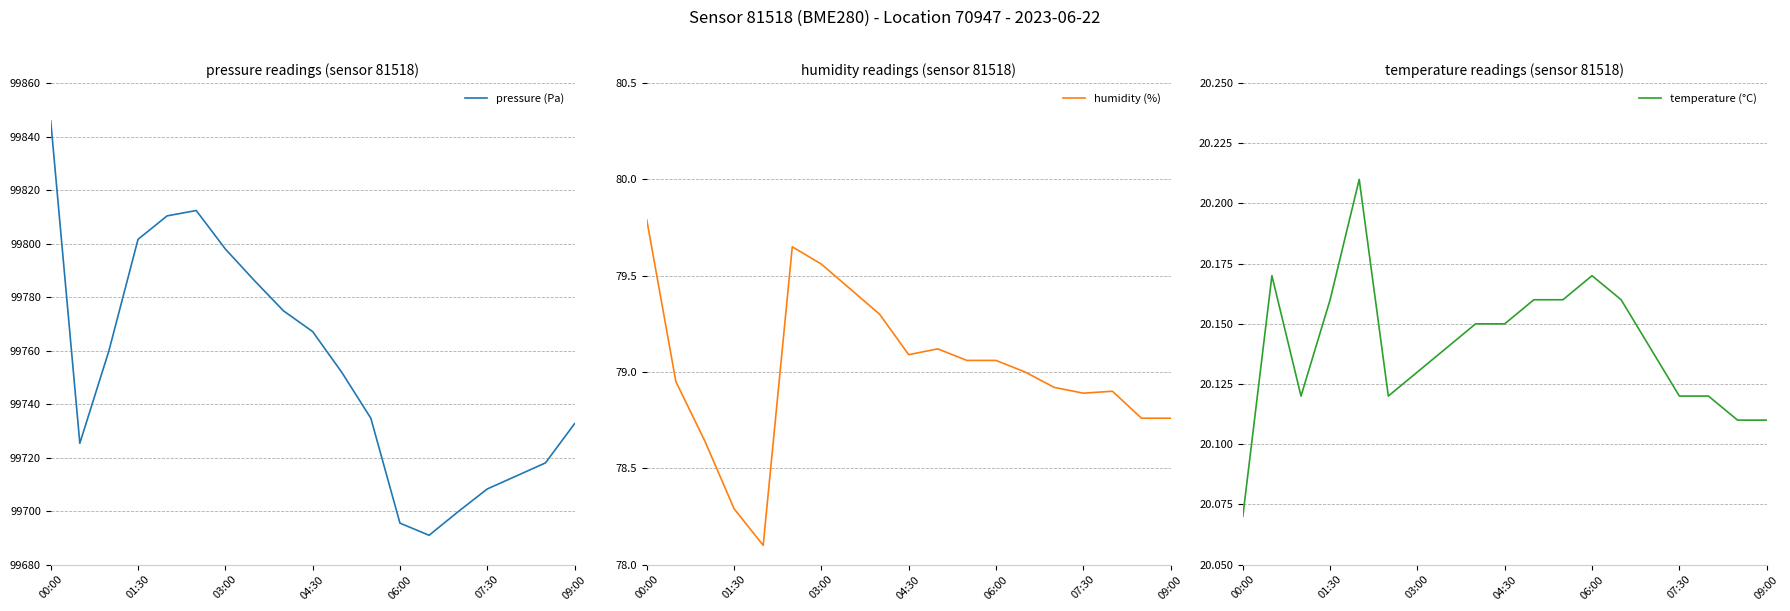

How many data points does each series have?

19